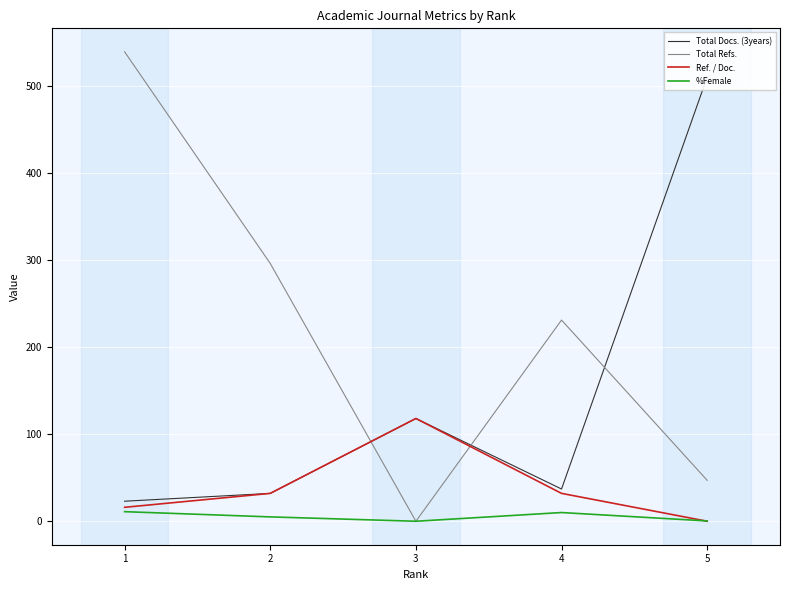

How many lines are shown in the chart?

4